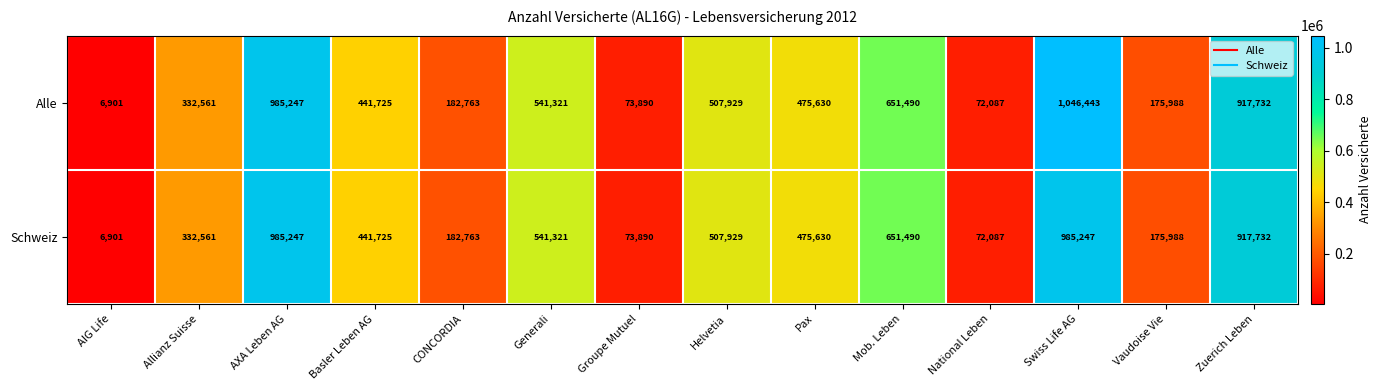

What is the sum of all Alle values?

6411707